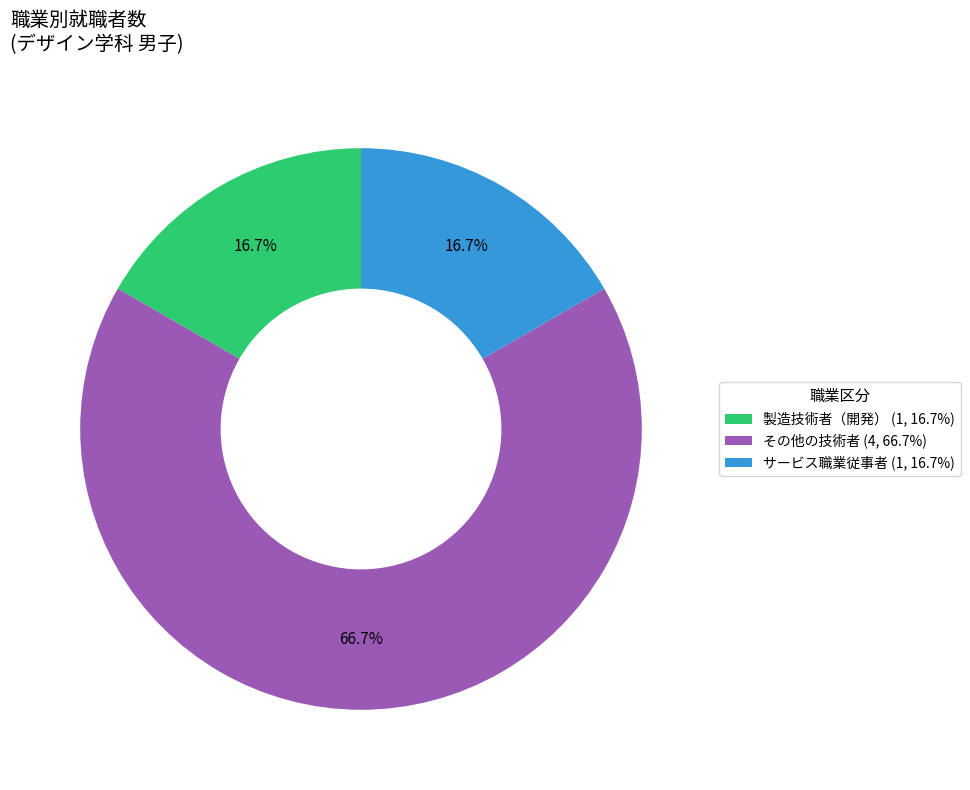

Combined, do その他の技術者 (4, 66.7%) and 製造技術者（開発） (1, 16.7%) account for over 50%?

Yes